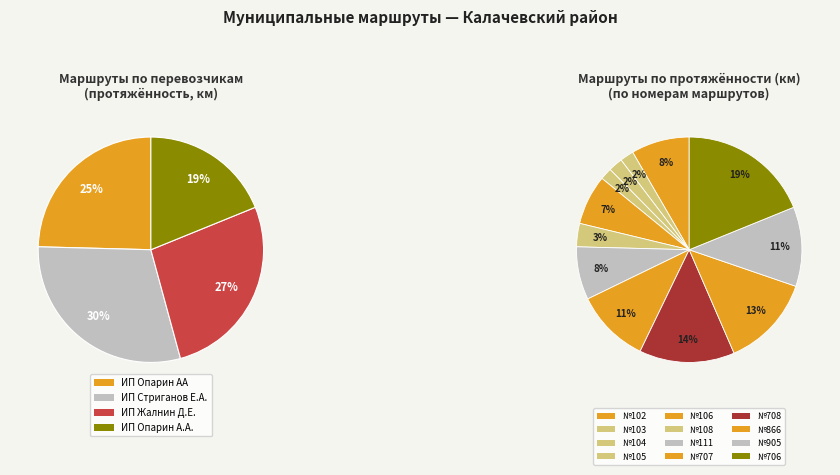

The х.Камыши slice represents 8% of the pie. True or false?

False